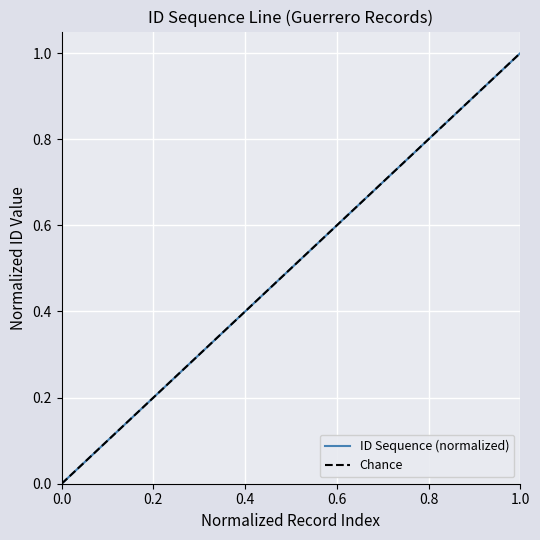

True or false: ID Sequence (normalized) has a value of 0.2 at 0.2.

True